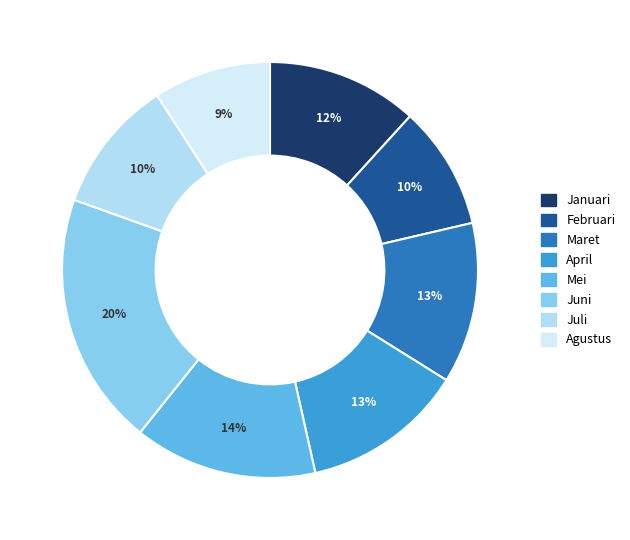

How many segments does this pie chart have?

8